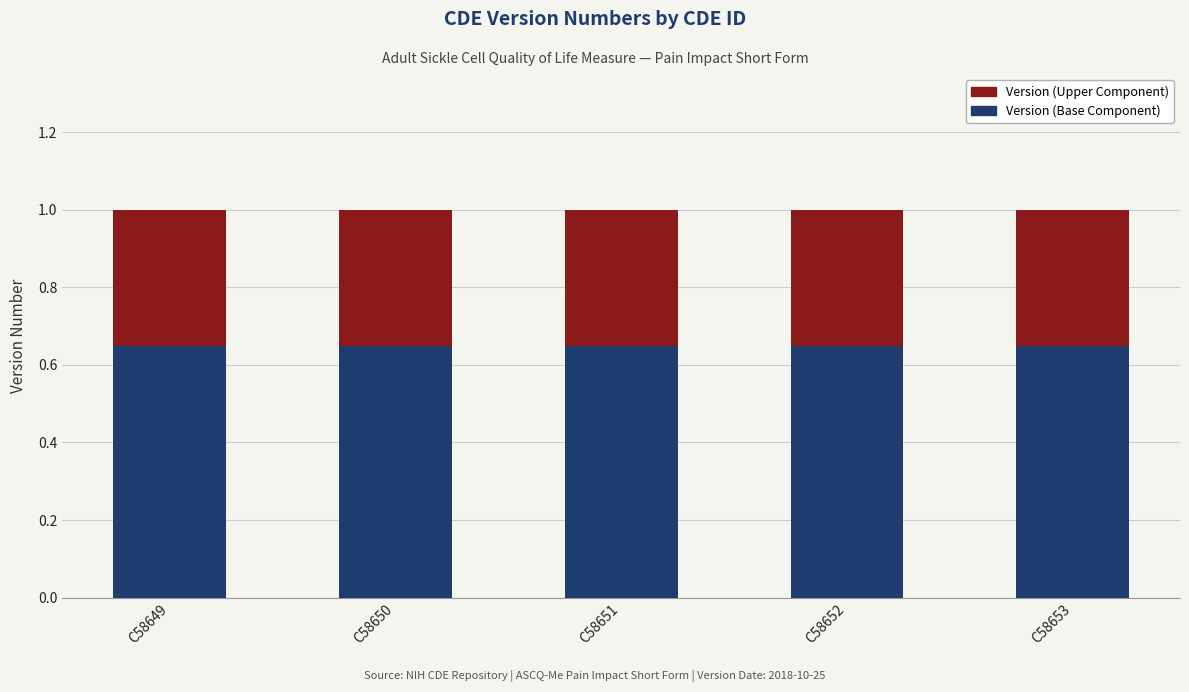

What is the total value across all series at C58649?

1.0